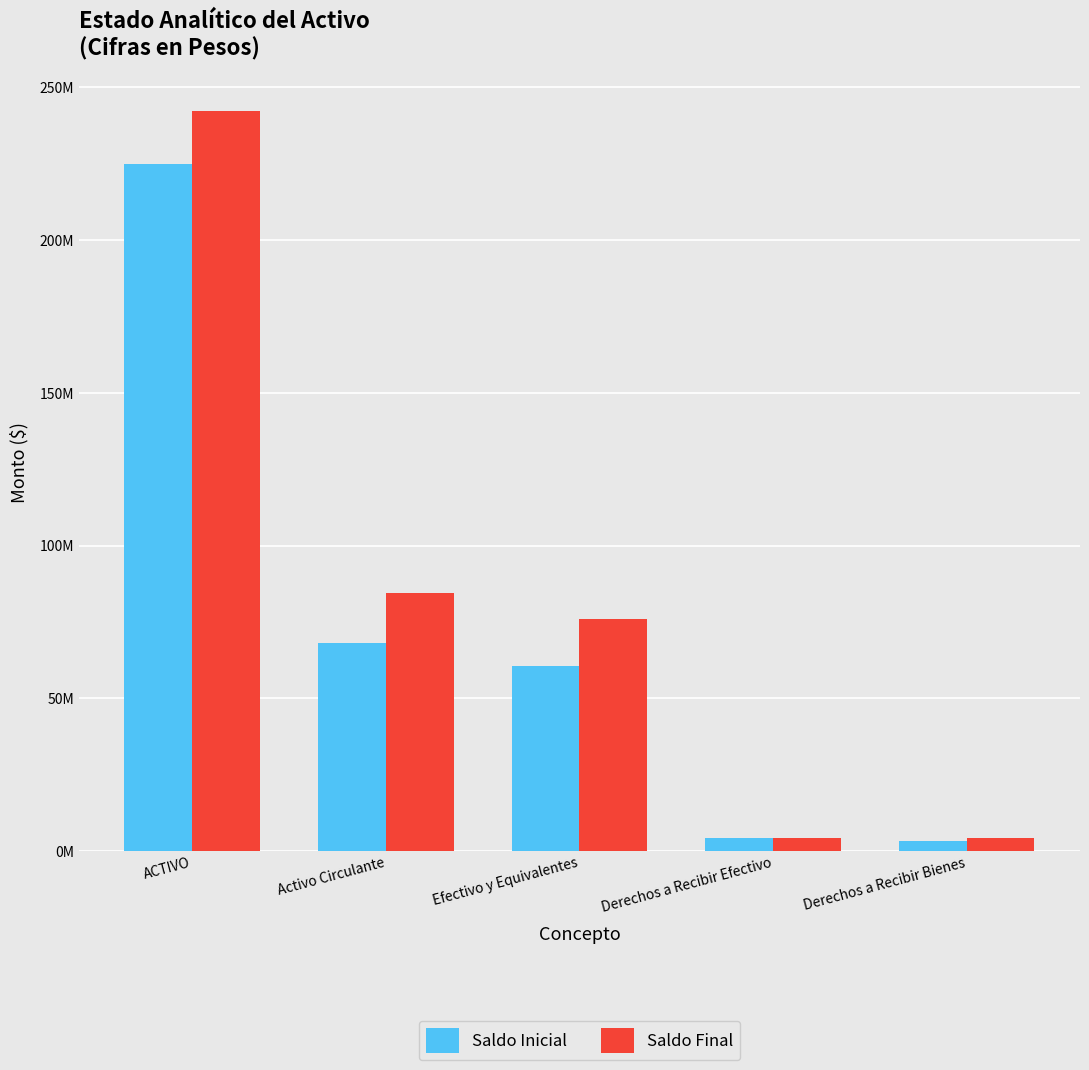

What is the sum of the Saldo Inicial values at Efectivo y Equivalentes and Derechos a Recibir Bienes?

63980122.8